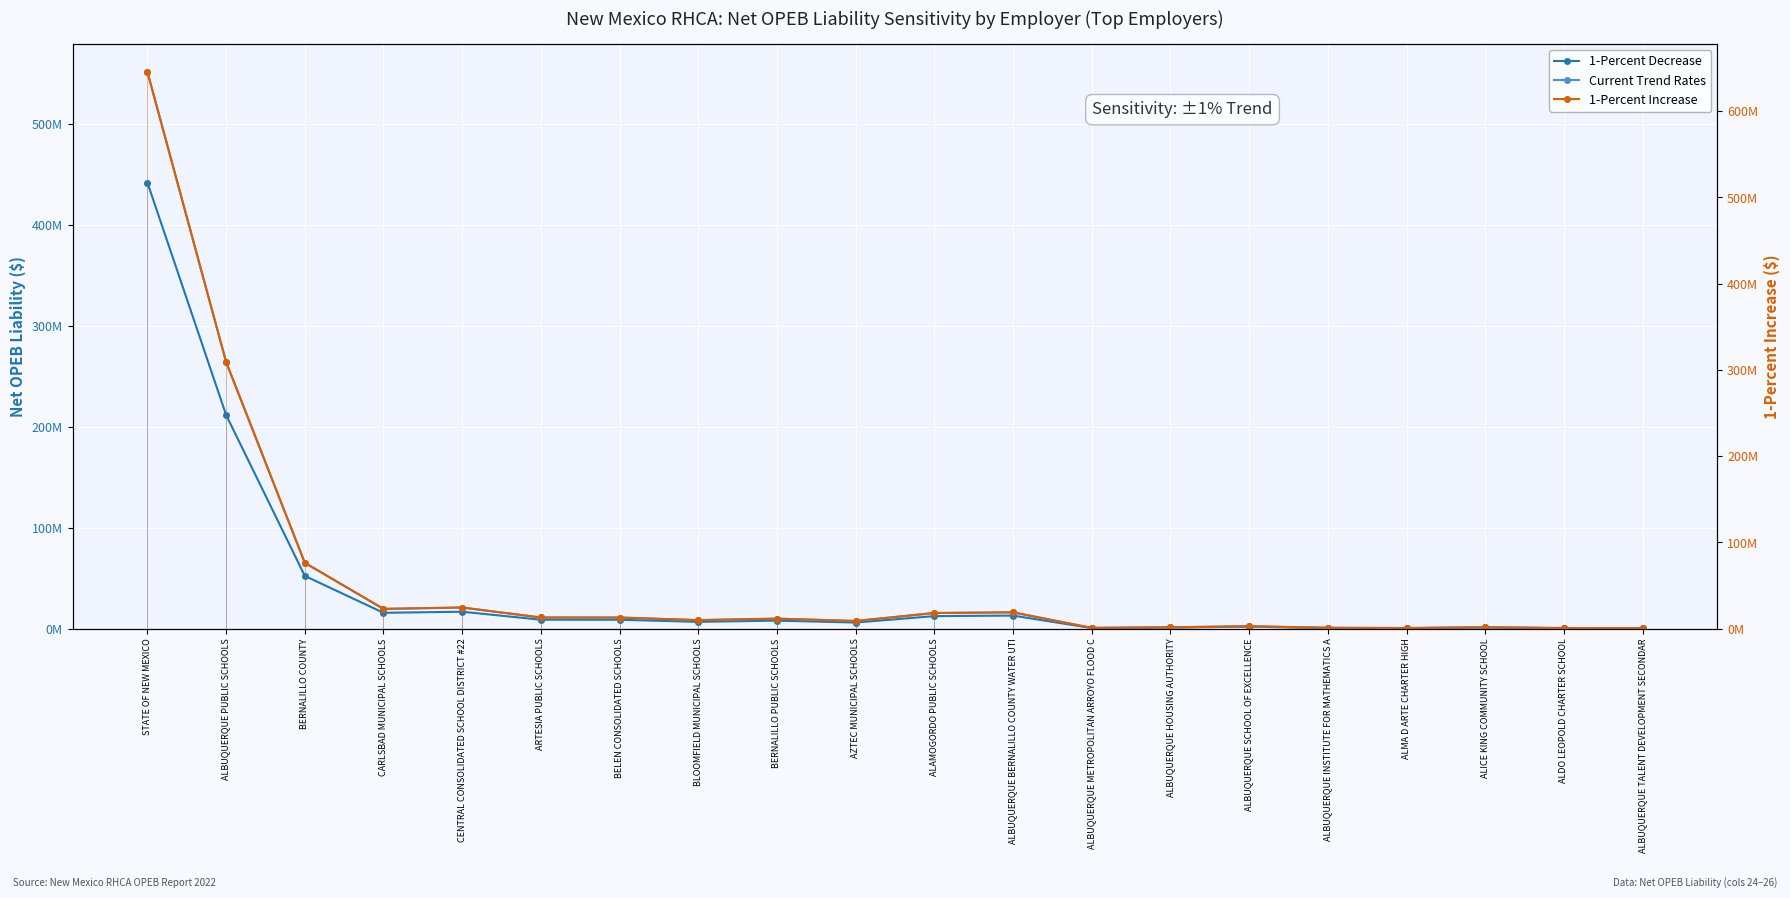

What is the spread (max minus min) of values at ALBUQUERQUE SCHOOL OF EXCELLENCE?

889120